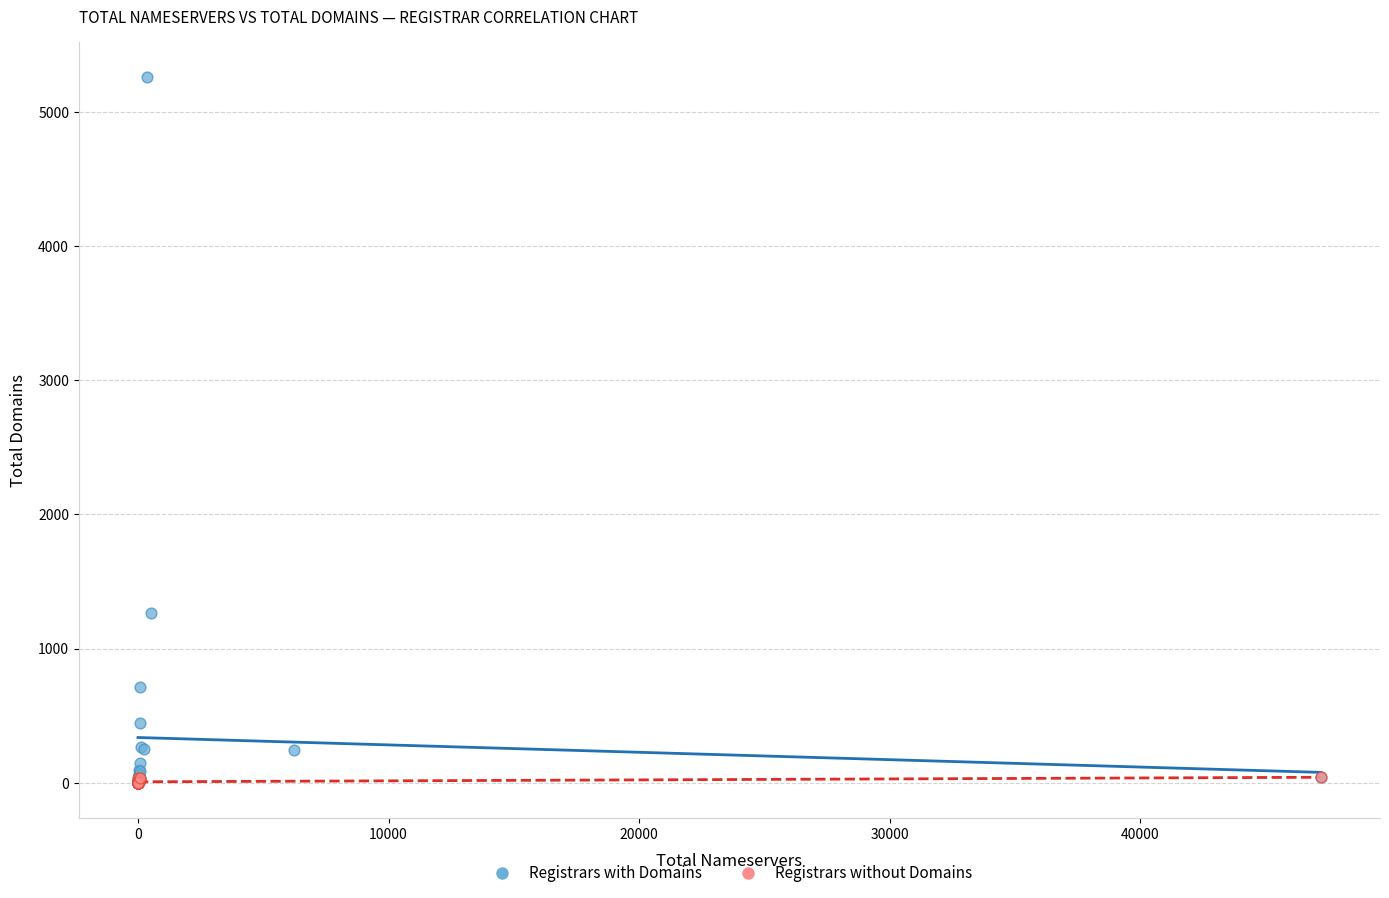

Which series contains the highest Y value?

Registrars with Domains